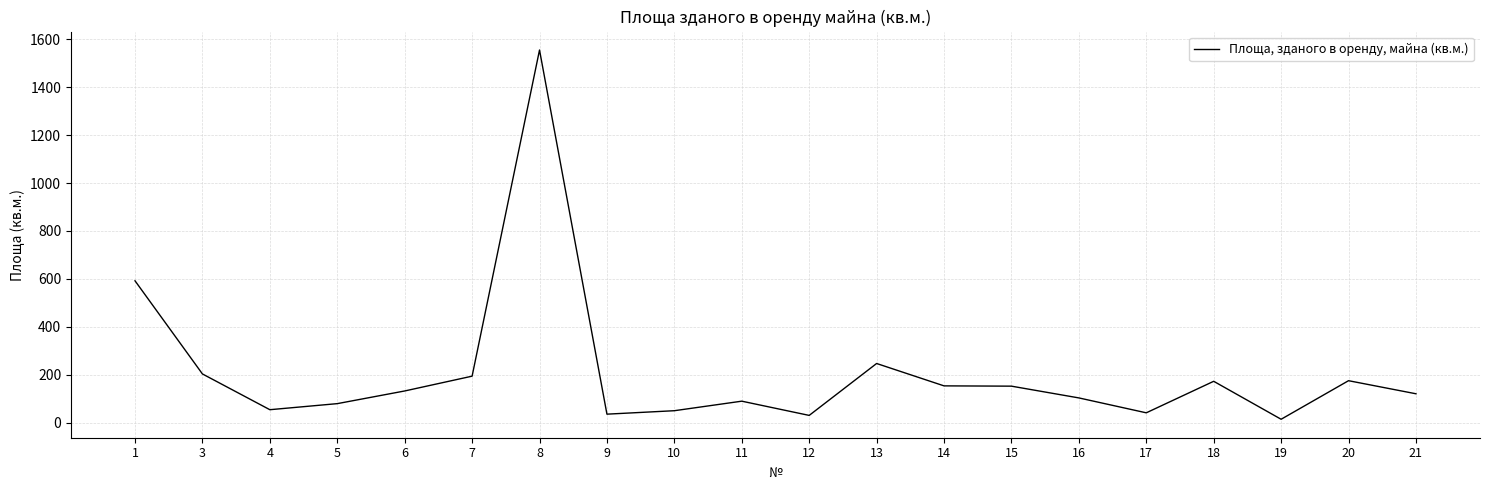

What is the change in value from 1 to 21?

-471.6